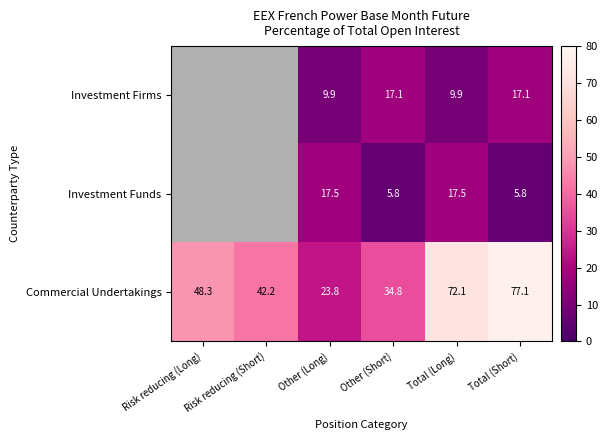

At Other (Long), list the series in order from smallest to largest.

Investment Firms, Investment Funds, Commercial Undertakings